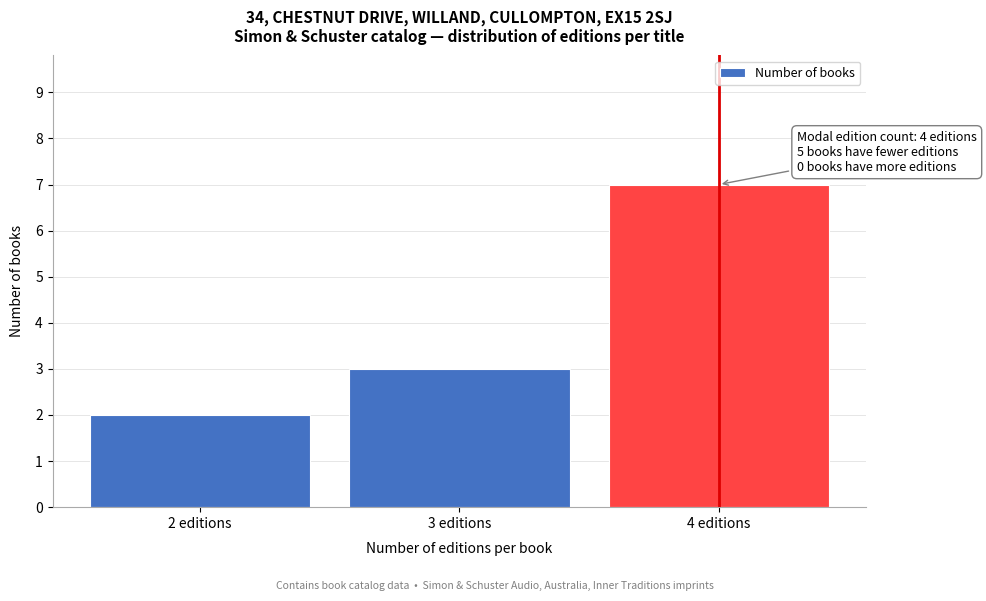

Reading left to right, list all the values displayed in this chart.

2 editions=2	3 editions=3	4 editions=7